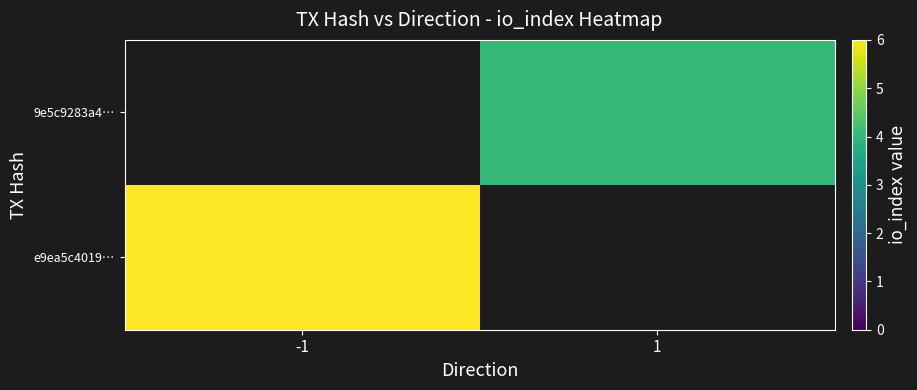

Is it true that e9ea5c4019… equals 2.9 at -1?

False